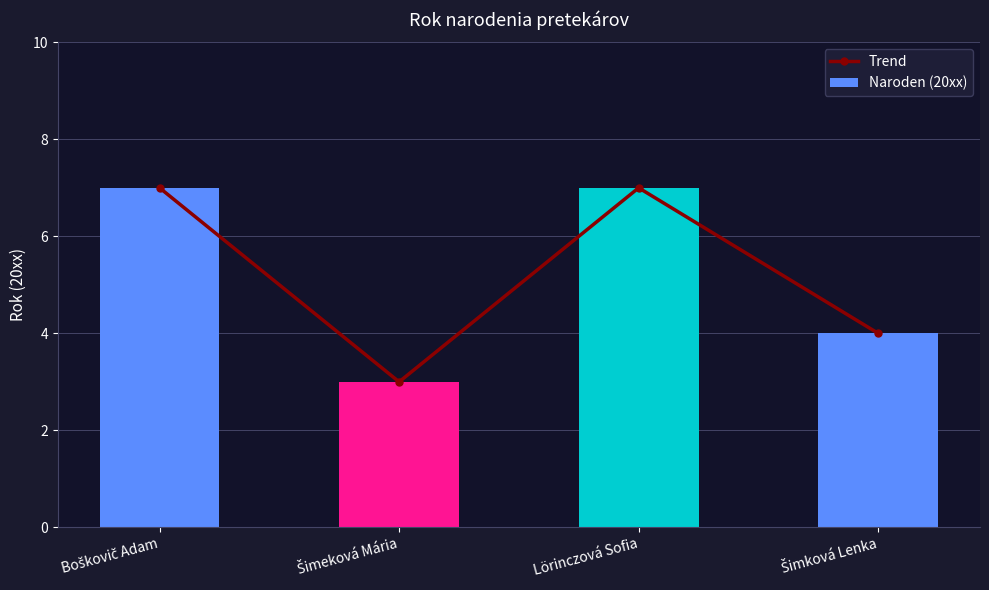

What is the sum of all Naroden (20xx) values?

21